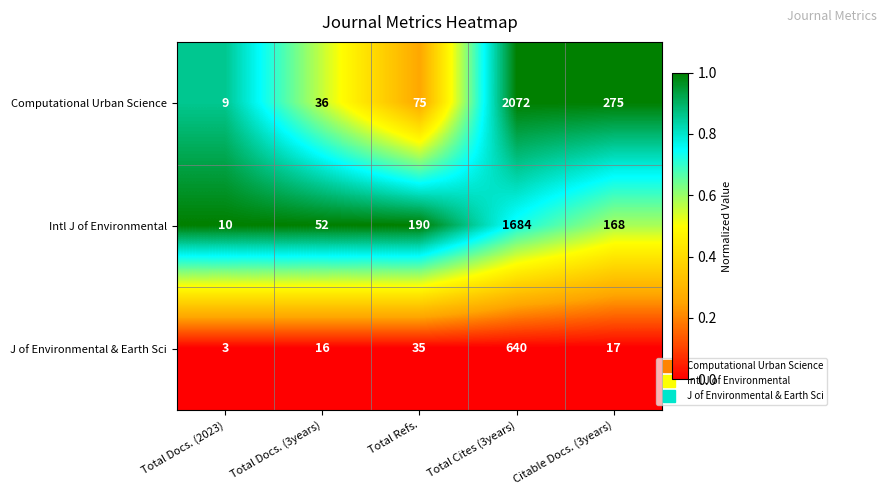

What is the maximum value shown in the chart?

2072